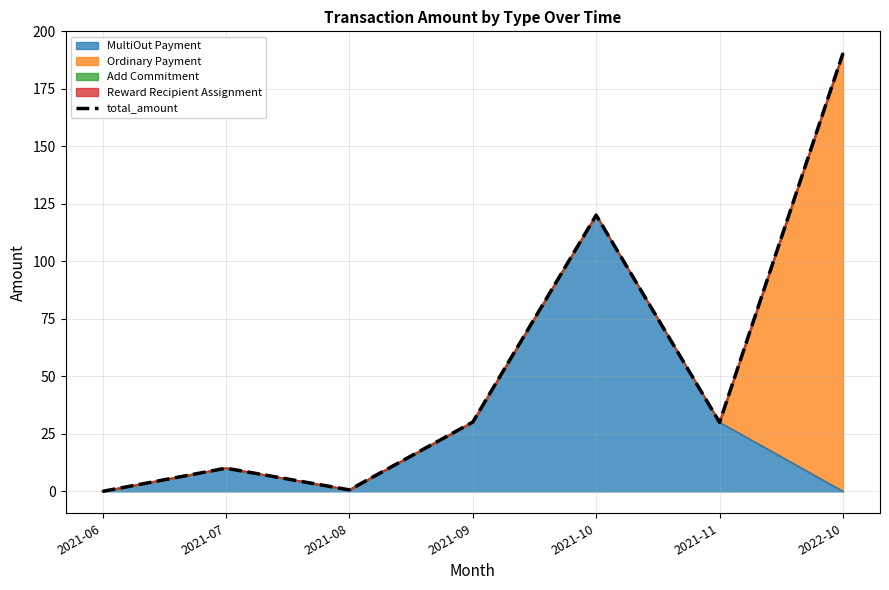

What is the maximum value for MultiOut Payment?

120.1